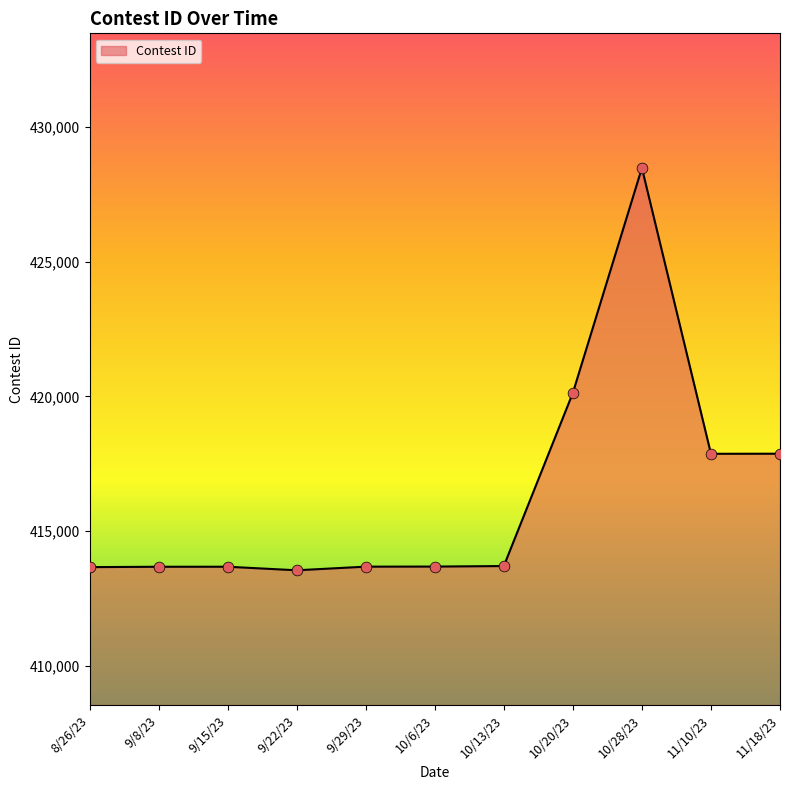

What is the change in value from 9/22/23 to 11/10/23?

+4326